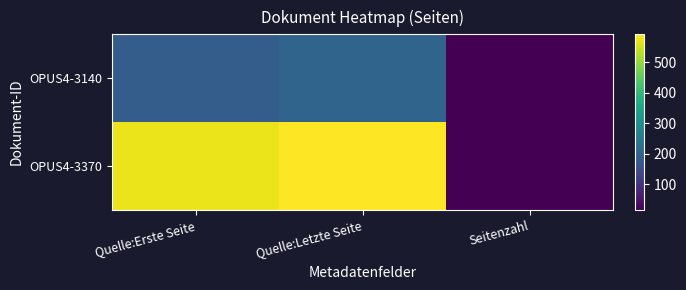

What is the smallest value displayed?

16